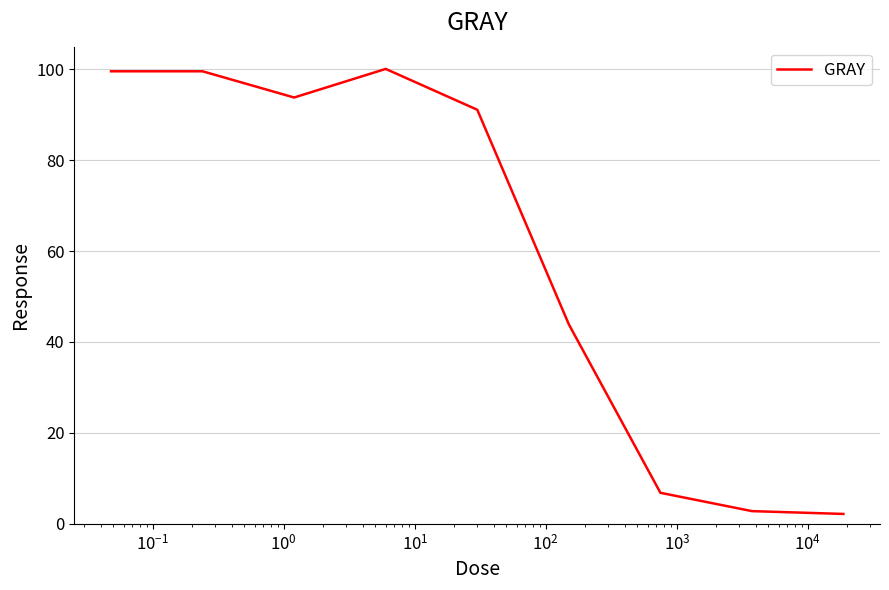

What is the minimum value shown in the chart?

2.2